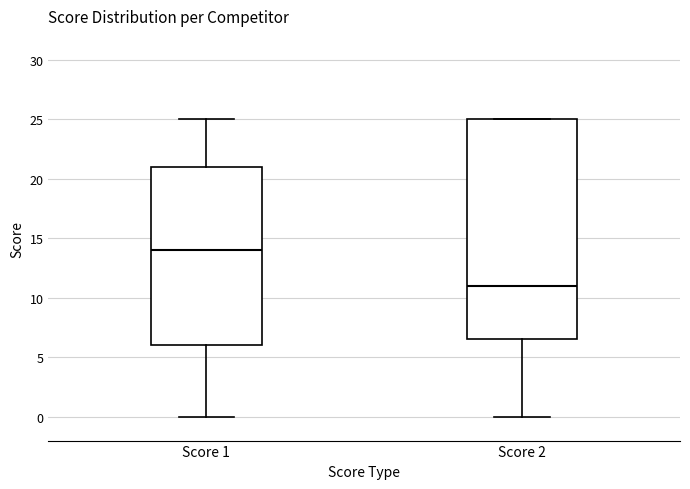

Comparing the boxes themselves (not the whiskers), which one is the tallest?

Score 2